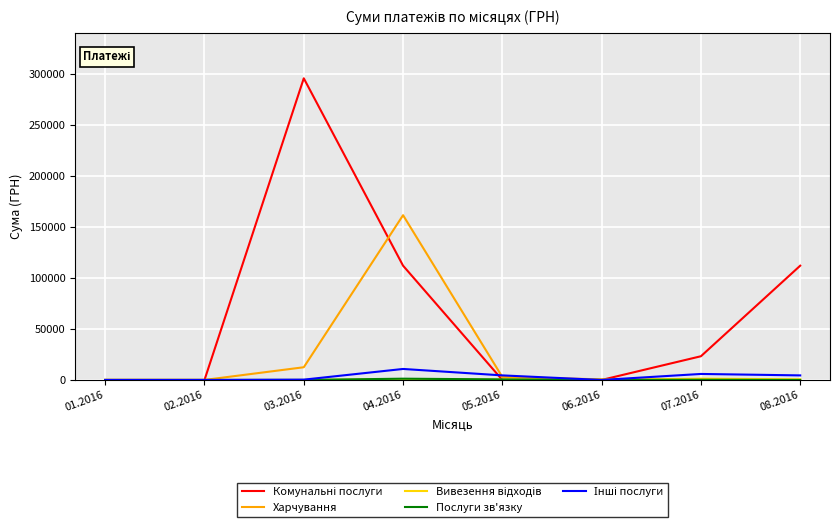

What position from the right is 05.2016?

4